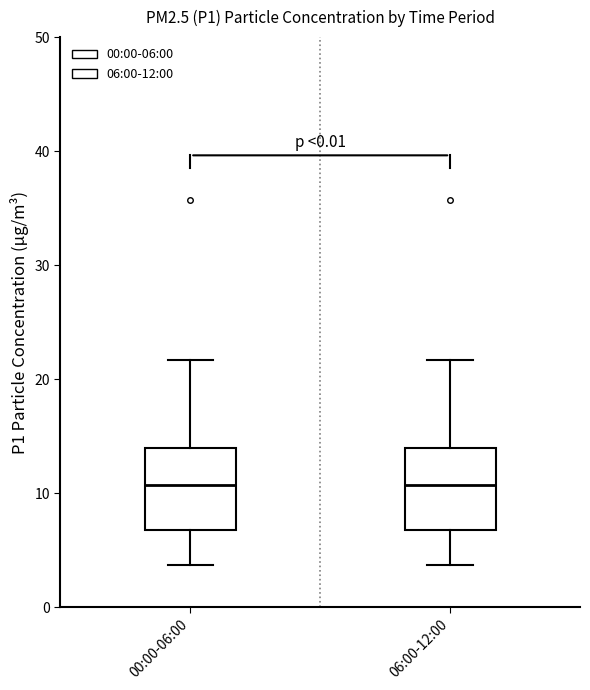

Where does the upper whisker of the box for 00:00-06:00 end on the y-axis? The values are not printed on the chart, so give them approximately, as read against the axis.

22